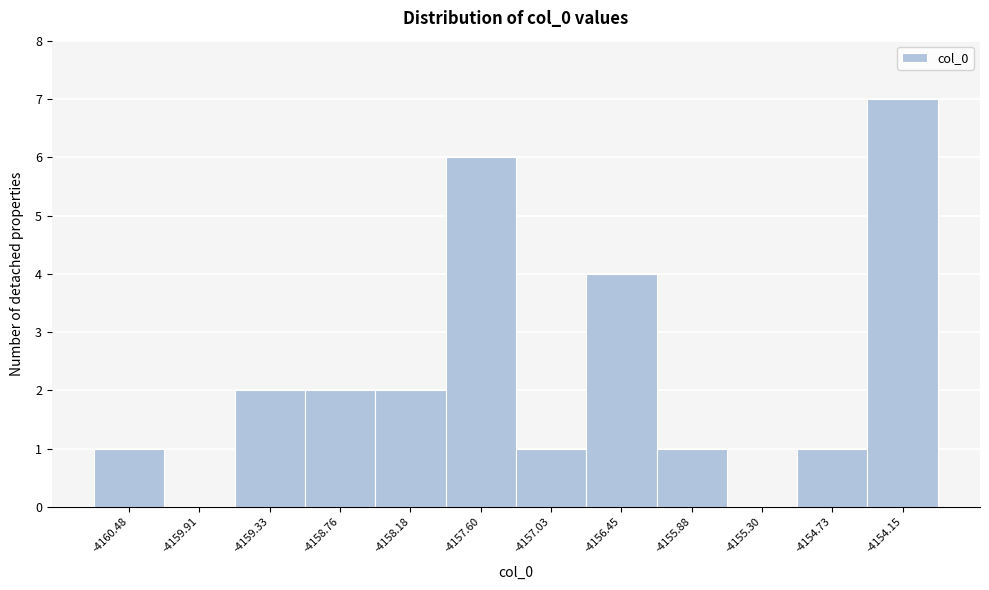

How tall is the bar that spans -4158.5 to -4157.9 on the x-axis? Neither the bar edges nor the heights are printed on the chart, so give them approximately, as read against the axes.

2